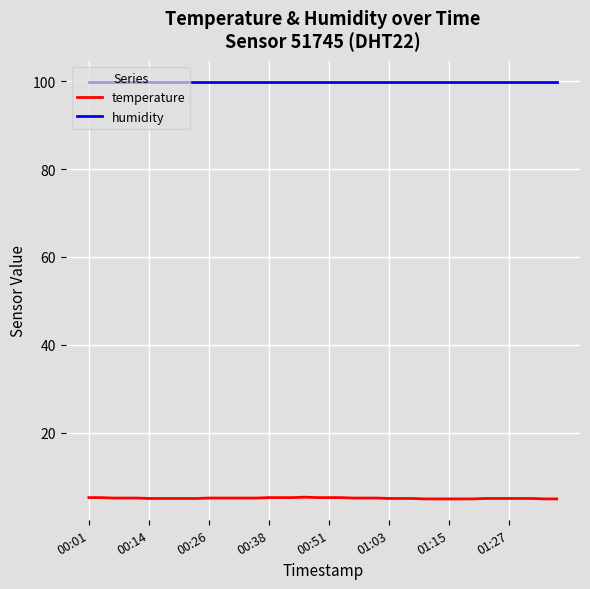

Which series has the largest range (max minus min)?

temperature